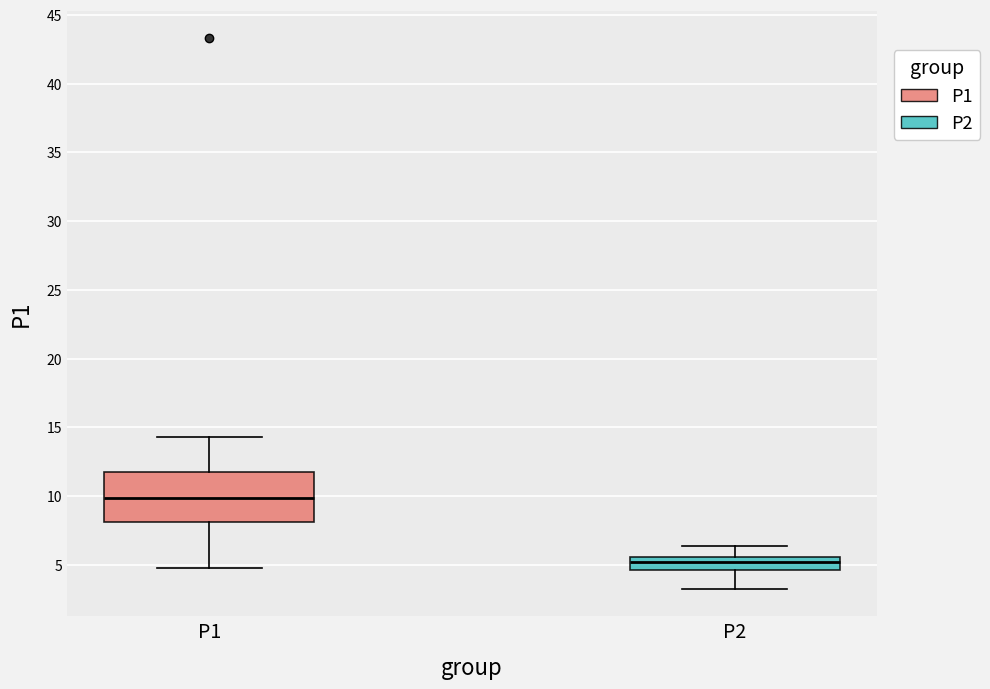

Reading left to right, transcribe this box plot: for each box, give where its median line is, the range the box spans, and where its two whiskers end, as read against the y-axis. The values are not printed on the chart, so give them approximately, as read against the axis.

P1: median 10.0, box 8.0 to 11.5, whiskers 5.0 to 14.5
P2: median 5.0, box 4.5 to 5.5, whiskers 3.5 to 6.5